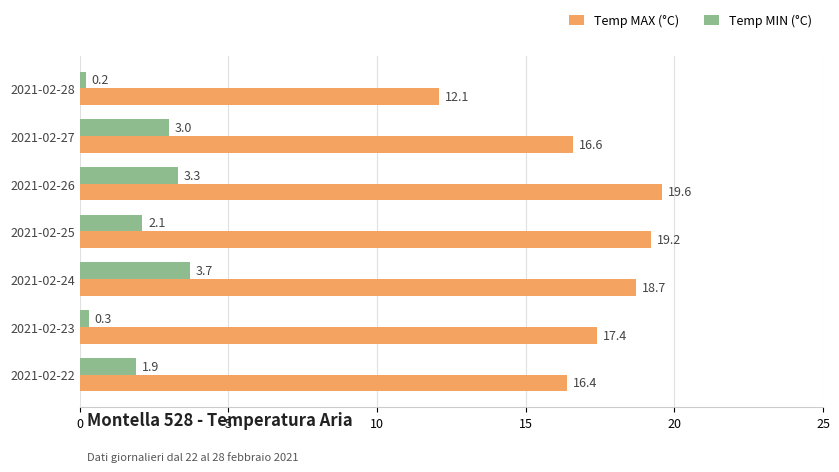

What are all the series names shown in the legend?

Temp MAX (°C), Temp MIN (°C)